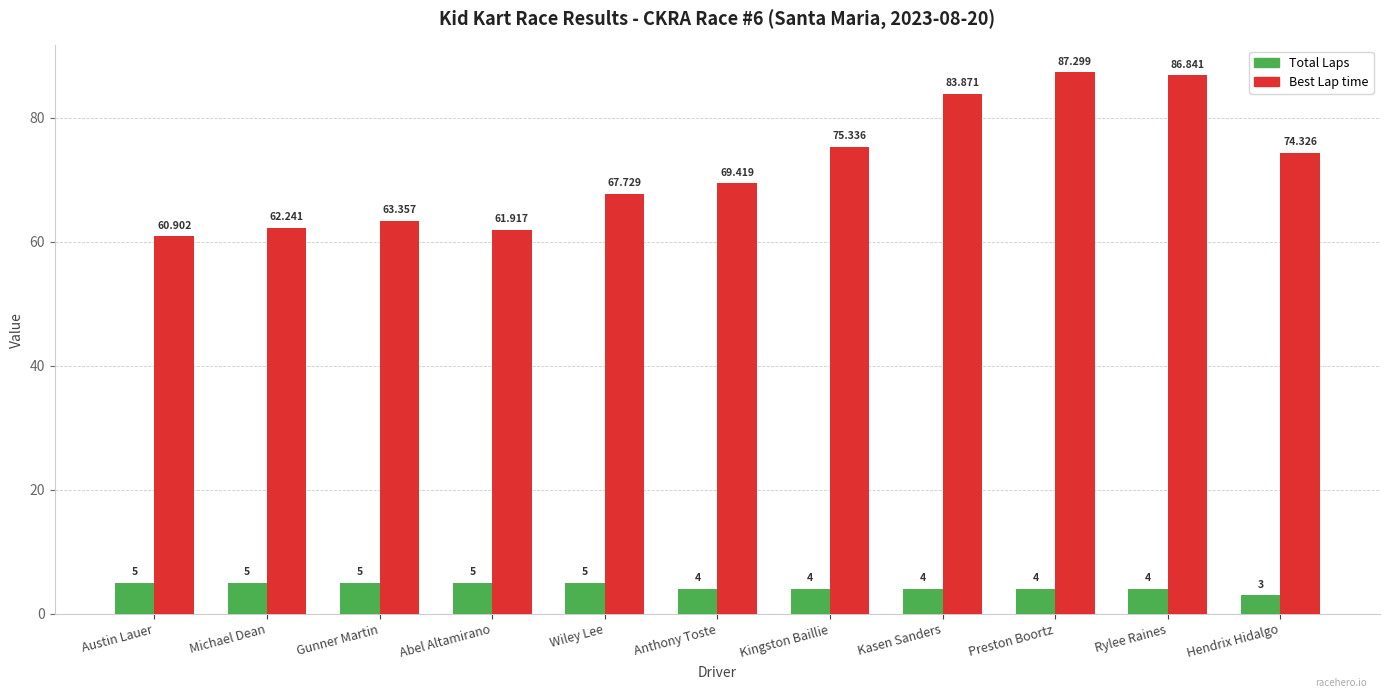

How many bars are there in each group?

2